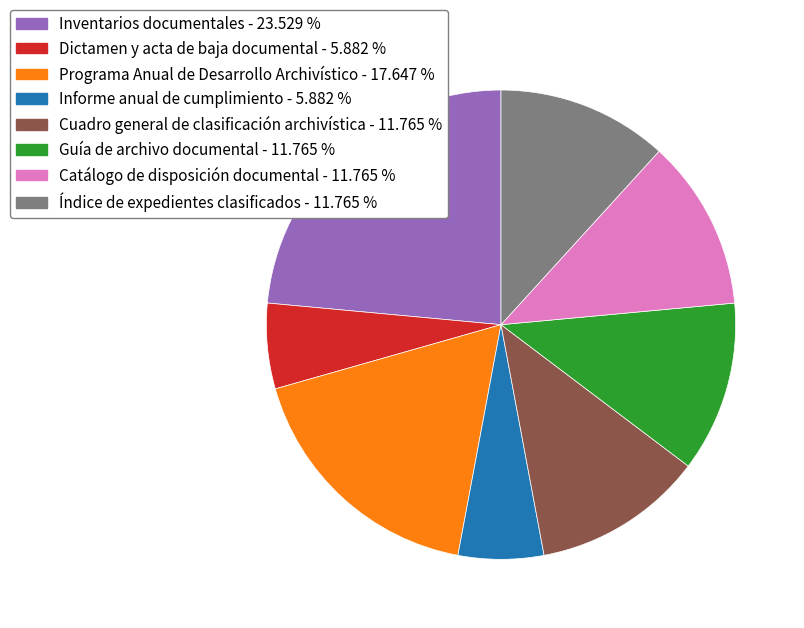

What is the ratio of the value at Programa Anual de Desarrollo Archivístico to the value at Catálogo de disposición documental?

1.5